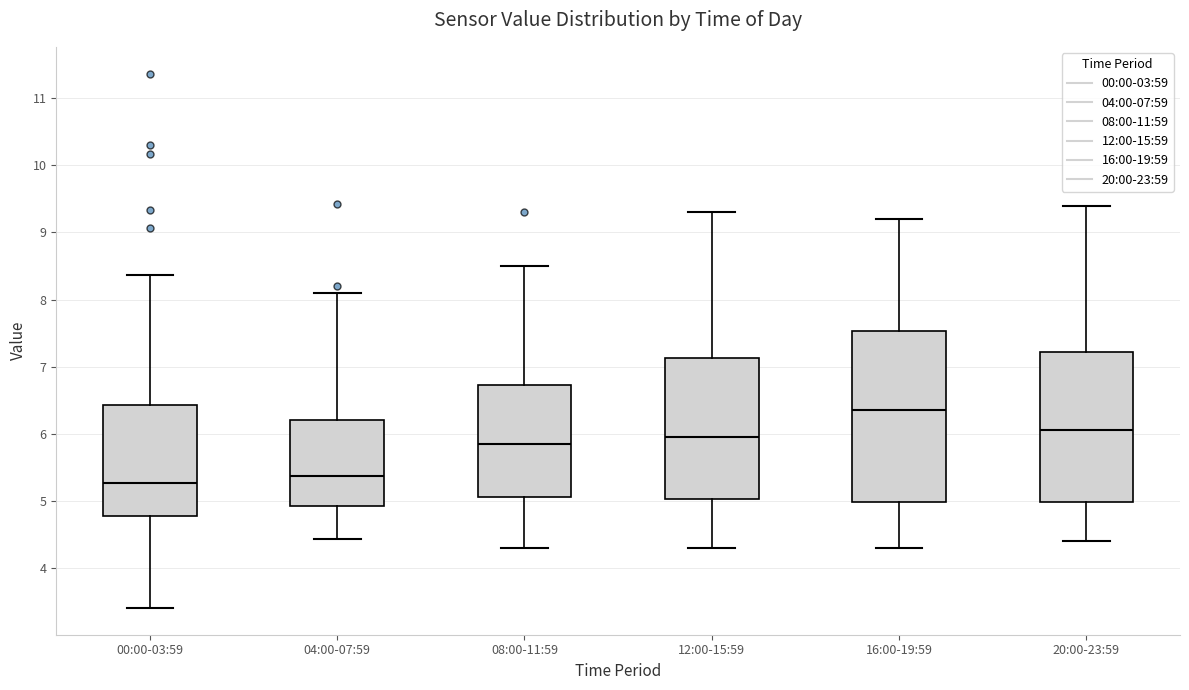

Which box's median line is the highest?

16:00-19:59